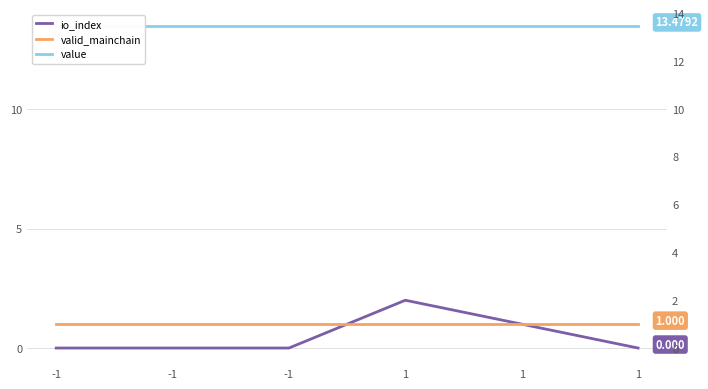

Reading left to right, what are all the values shown in this chart?

io_index: -1=0.0	-1=0.0	-1=0.0	1=2.0	1=1.0	1=0.0
valid_mainchain: -1=1.0	-1=1.0	-1=1.0	1=1.0	1=1.0	1=1.0
value: -1=13.5	-1=13.5	-1=13.5	1=13.5	1=13.5	1=13.5